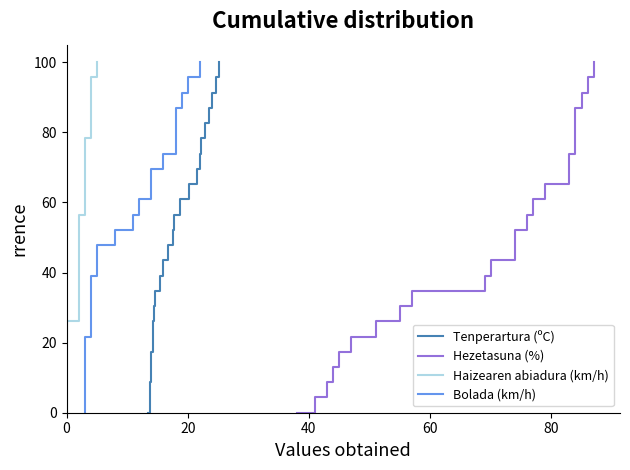

Is the value of Bolada (km/h) at 0 greater than the value of Haizearen abiadura (km/h) at 0?

No